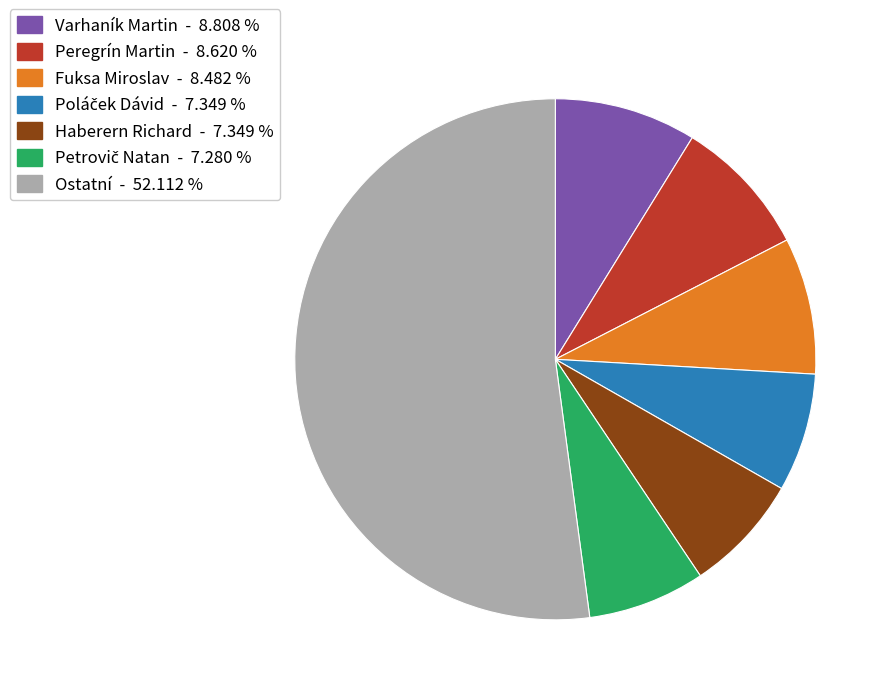

Which category has the biggest portion of the pie?

Ostatní - 52.112 %